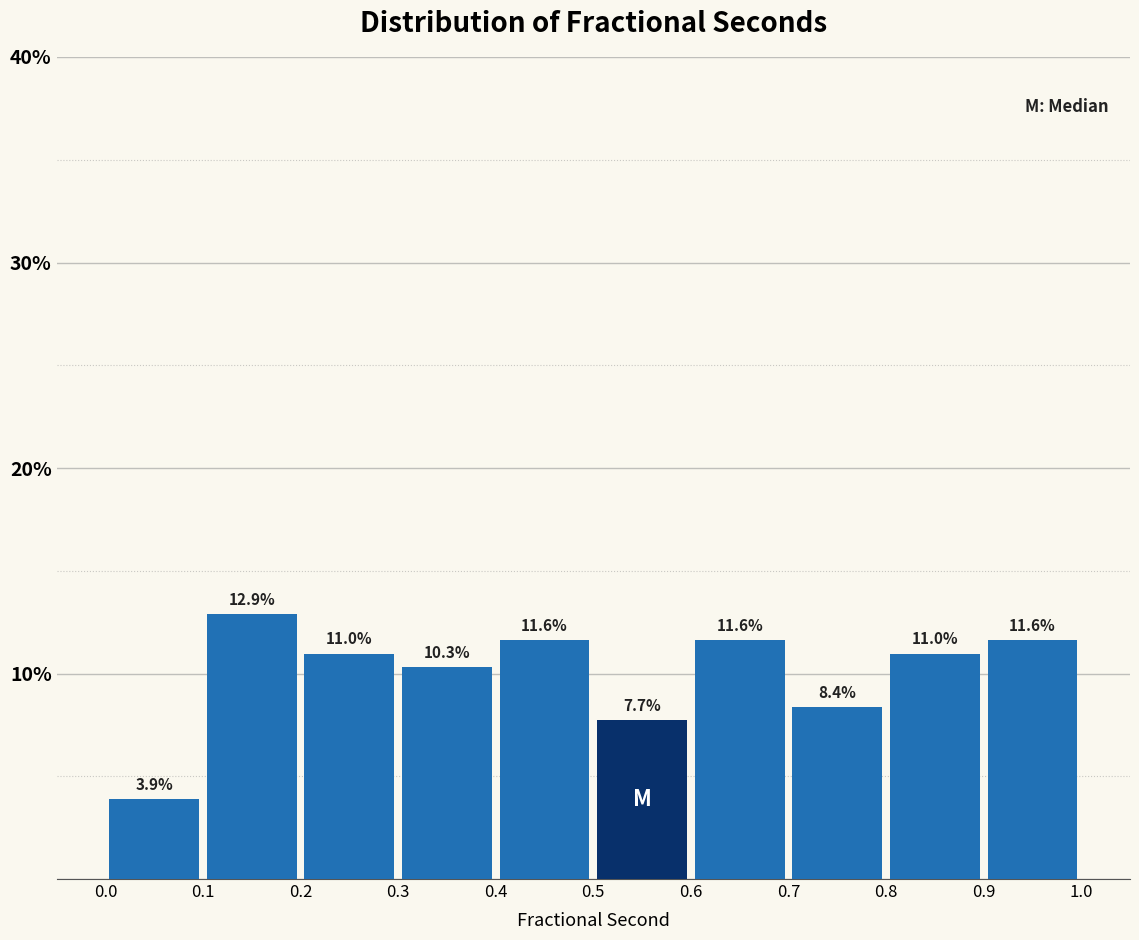

Reading left to right, list every bar in this chart as the range it spans on the x-axis followed by its height.

0.0 to 0.1: 3.9
0.1 to 0.2: 12.9
0.2 to 0.3: 11.0
0.3 to 0.4: 10.3
0.4 to 0.5: 11.6
0.5 to 0.6: 7.7
0.6 to 0.7: 11.6
0.7 to 0.8: 8.4
0.8 to 0.9: 11.0
0.9 to 1.0: 11.6